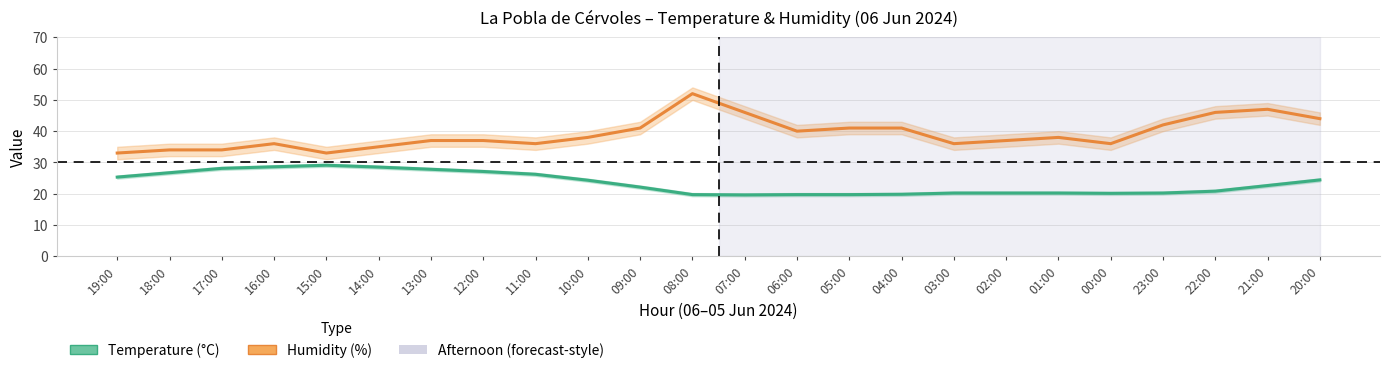

Which category has the highest value in the Humidity (%) series?

08:00